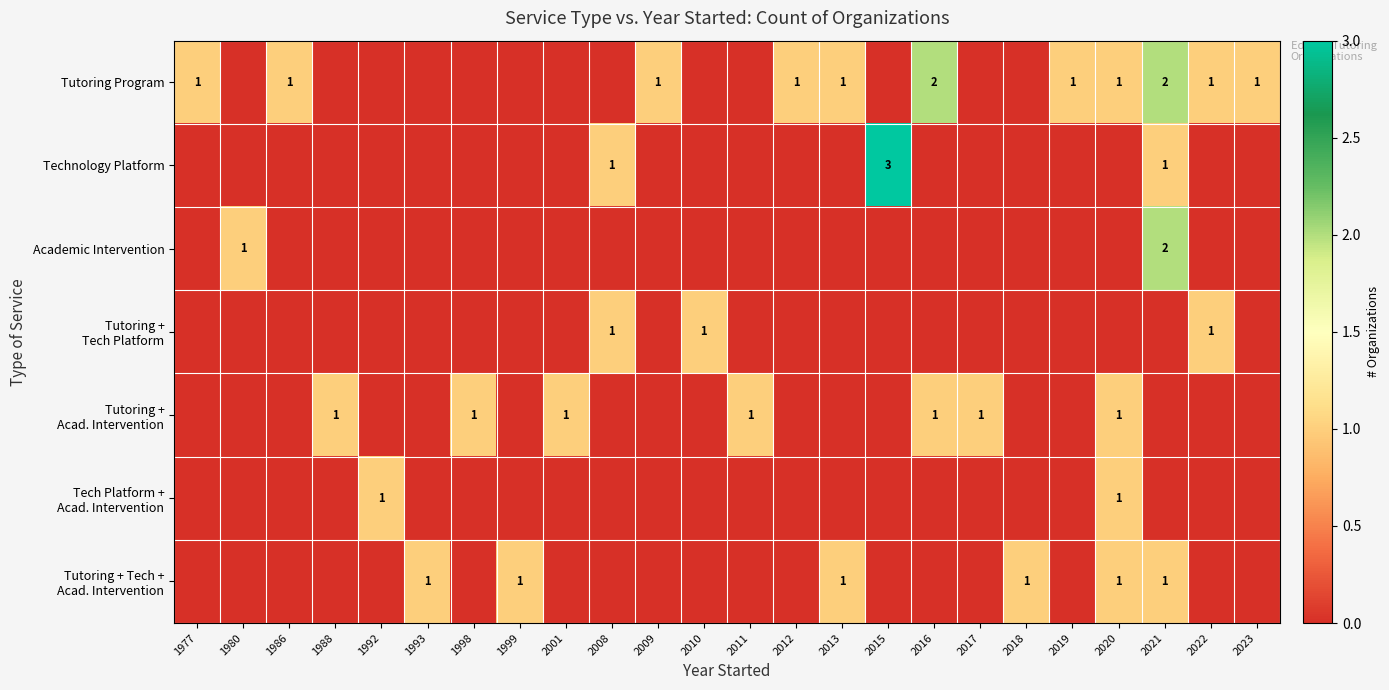

Is it true that Tutoring Program equals 1 at 2020?

True